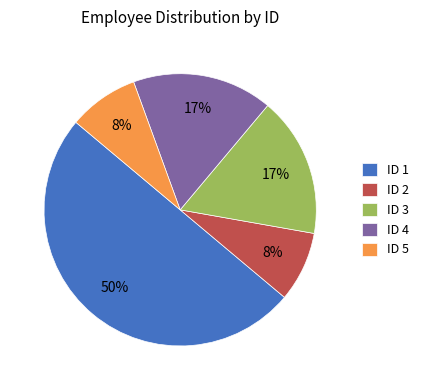

To the nearest percent, what is the average slice percentage?

20%